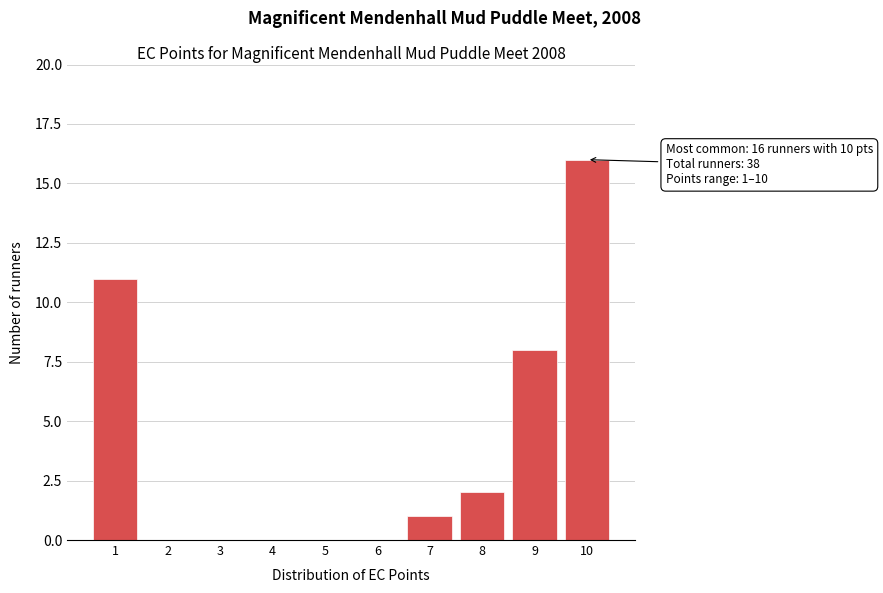

Which range on the x-axis has the tallest bar?

9.5 to 10.5